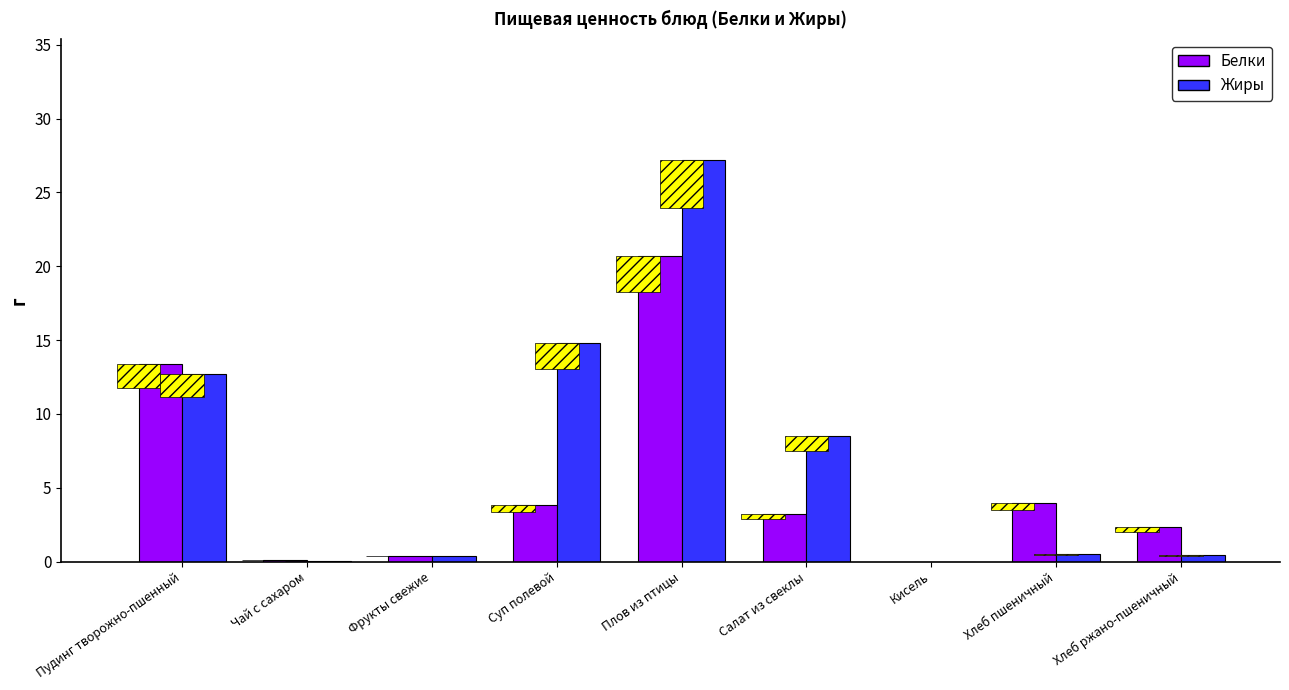

Which series has the largest range (max minus min)?

Жиры